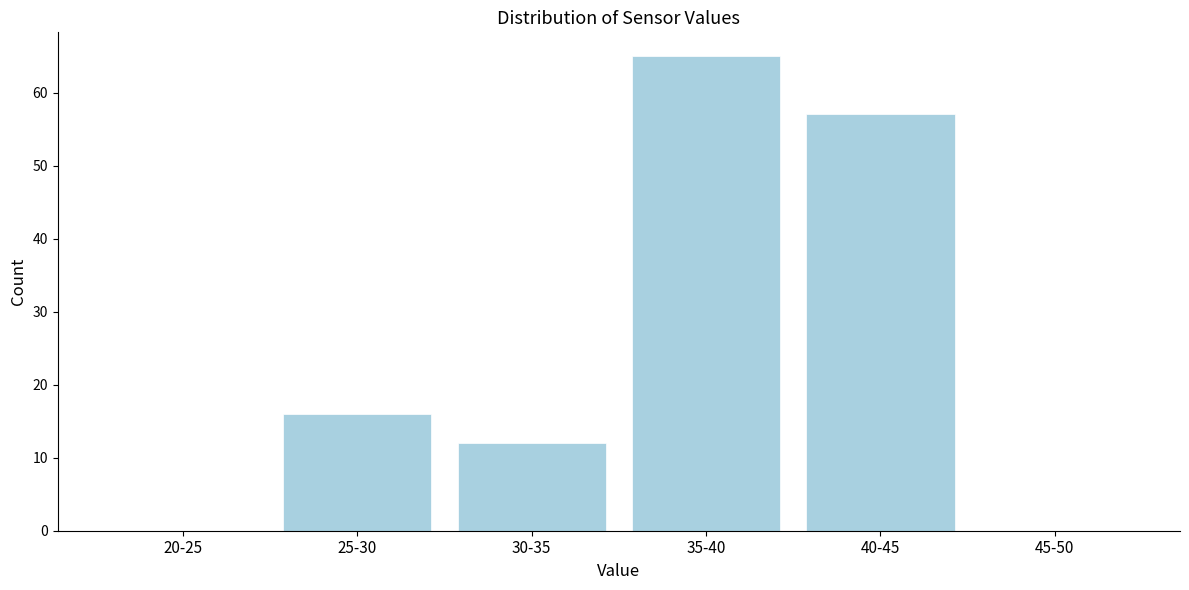

Reading left to right, what are all the values shown in this chart?

20-25=0	25-30=16	30-35=12	35-40=65	40-45=57	45-50=0